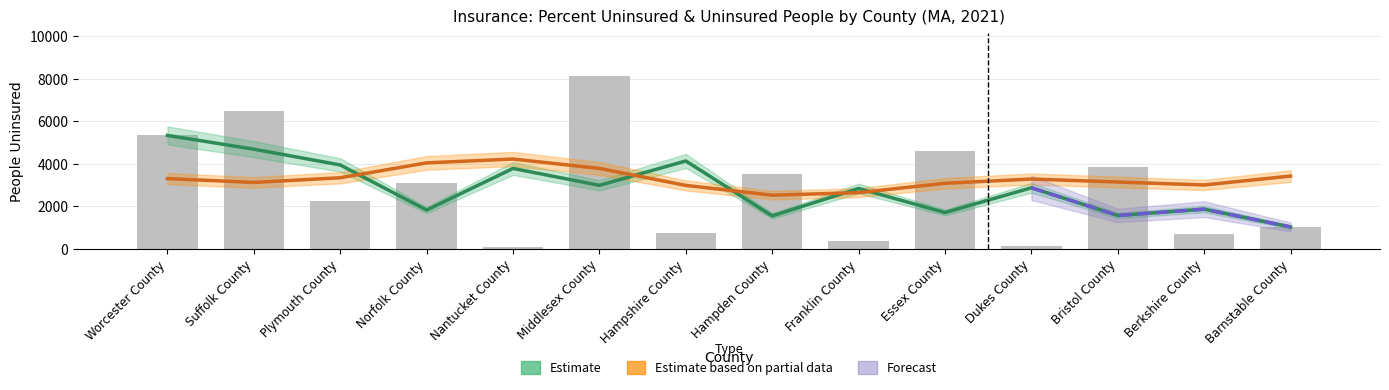

Reading left to right, what are all the values shown in this chart?

Worcester County=5333	Suffolk County=6461	Plymouth County=2259	Norfolk County=3105	Nantucket County=98	Middlesex County=8132	Hampshire County=721	Hampden County=3536	Franklin County=381	Essex County=4592	Dukes County=140	Bristol County=3869	Berkshire County=691	Barnstable County=1026